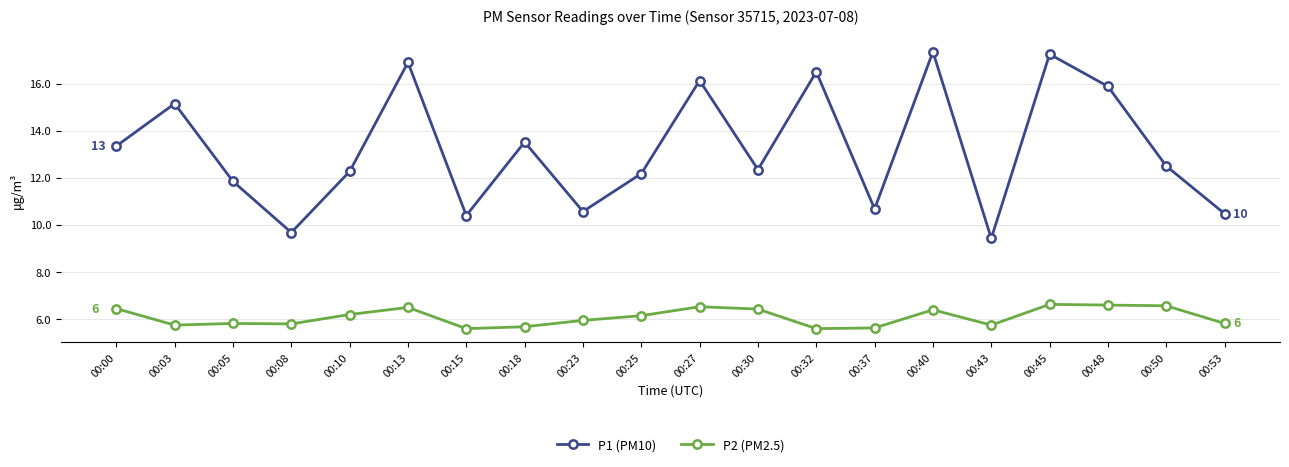

What is the sum of all P1 (PM10) values?

264.4